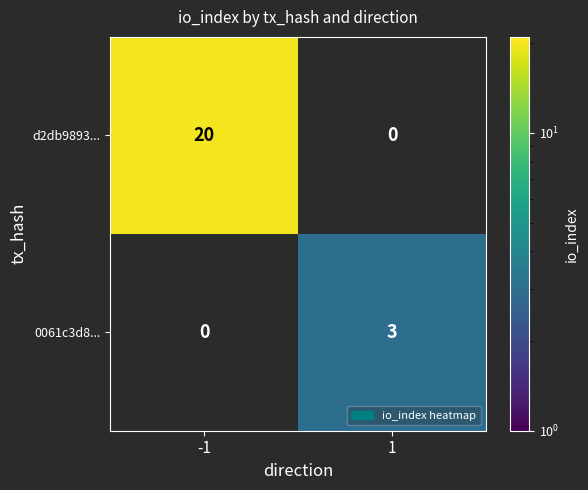

How many series are shown in this chart?

2